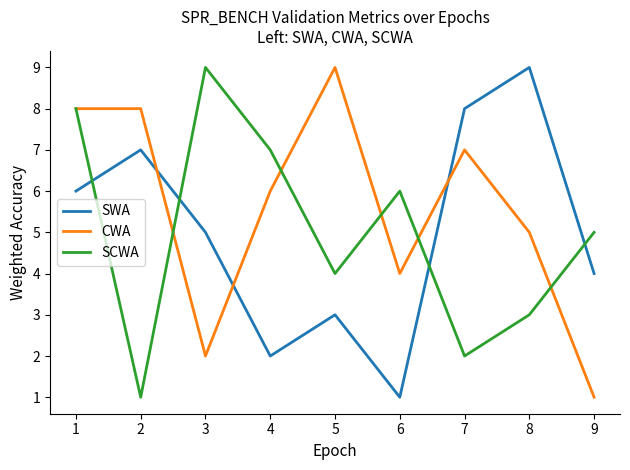

How many interior local valleys does the CWA series have?

2